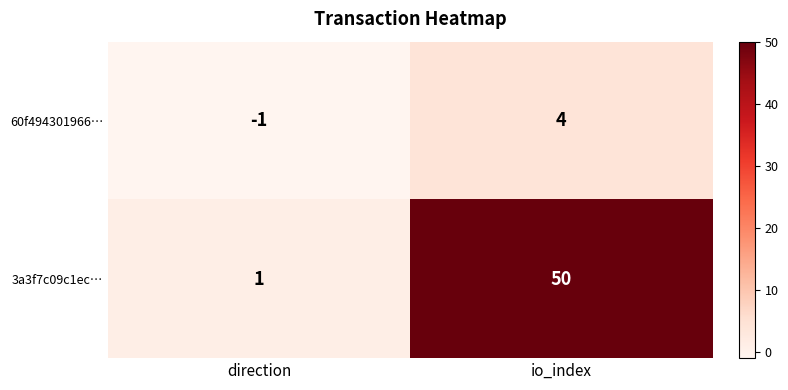

Where is 60f494301966… nearest to the value 1?

direction